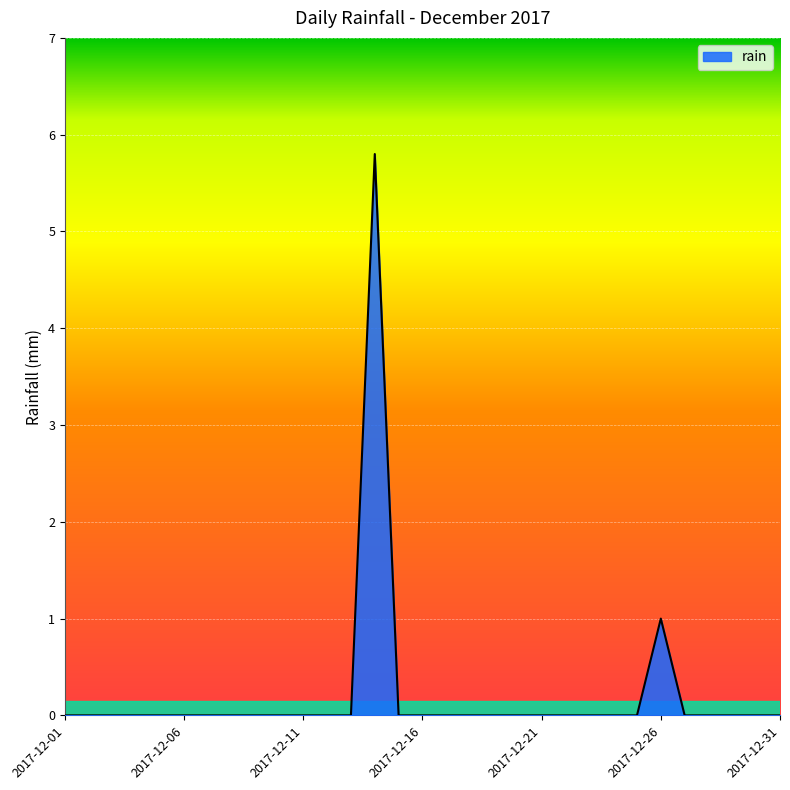

What is the greatest value displayed?

5.8